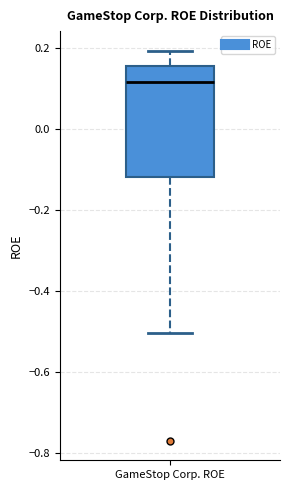

Read this box plot against the y-axis: the position of the median line, the range covered by the box, and the ends of both whiskers. The values are not printed on the chart, so give them approximately, as read against the axis.

median 0.12, box -0.12 to 0.16, whiskers -0.50 to 0.20